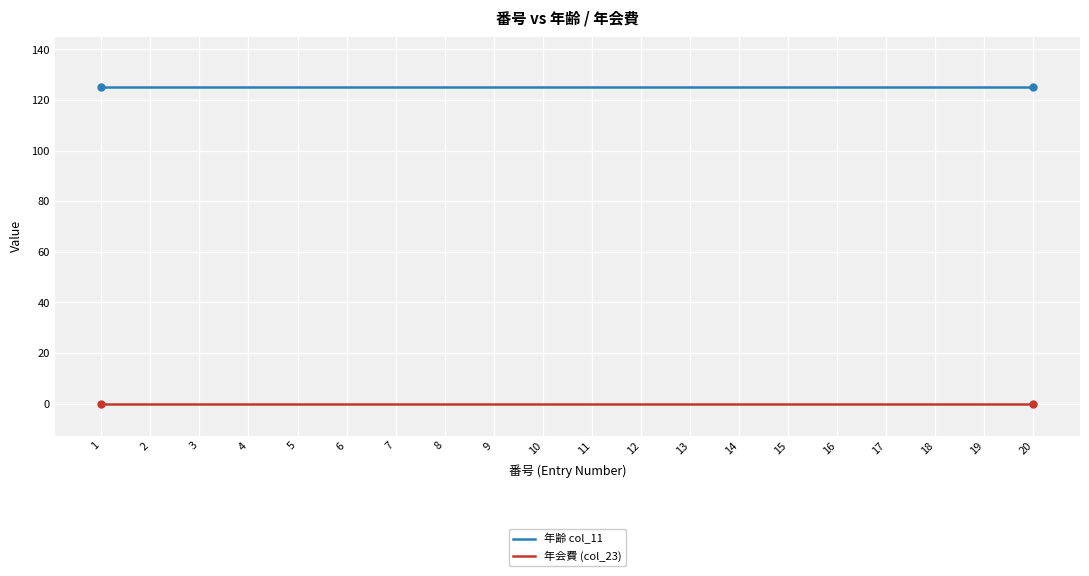

The value of 年齢 col_11 at 18 is 125. True or false?

True